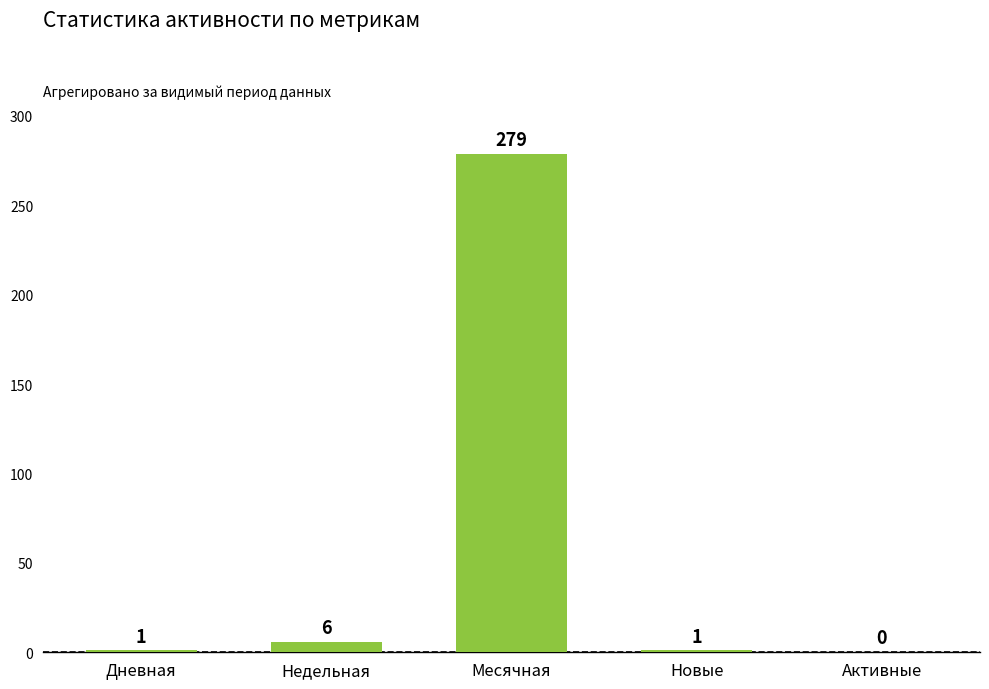

What is the maximum value shown in the chart?

279